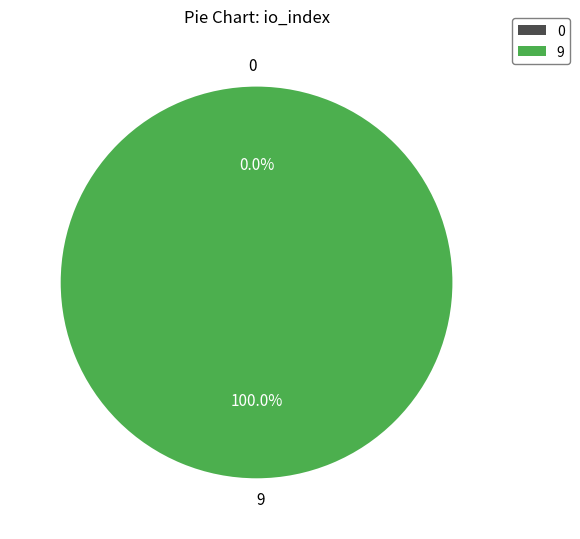

Which slice is the largest?

io_index=9